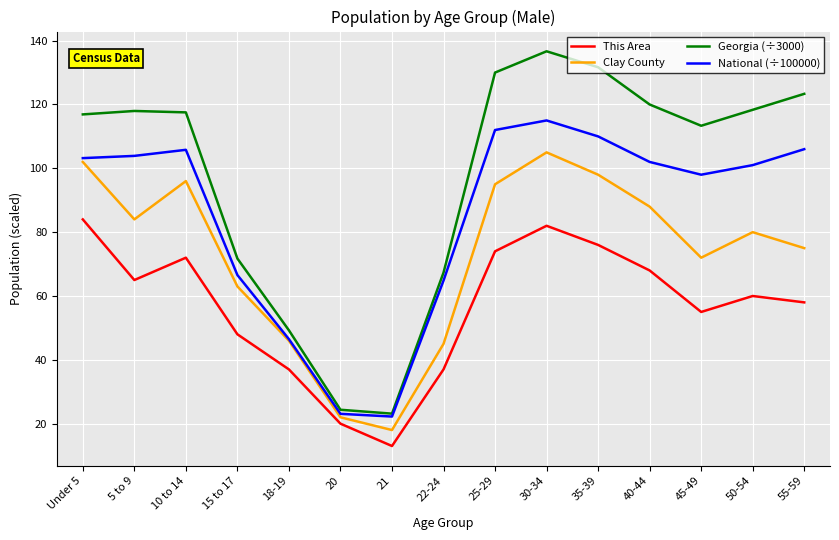

What is the total value across all series at 35-39?

415.7